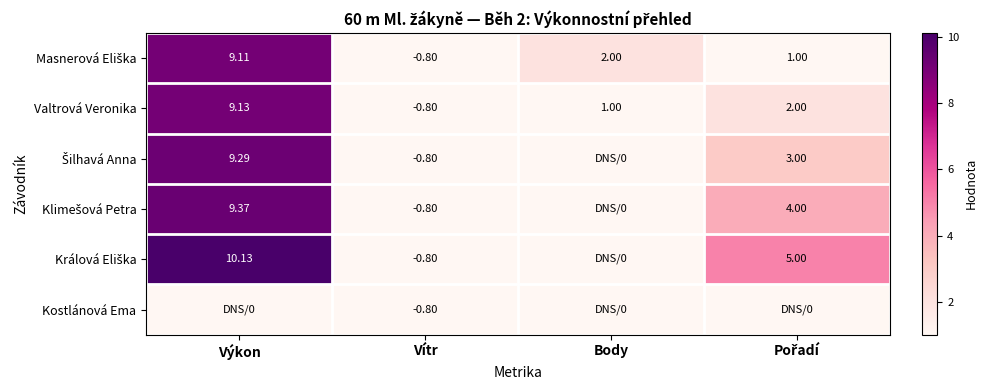

What is the total value across all series at Pořadí?

15.0